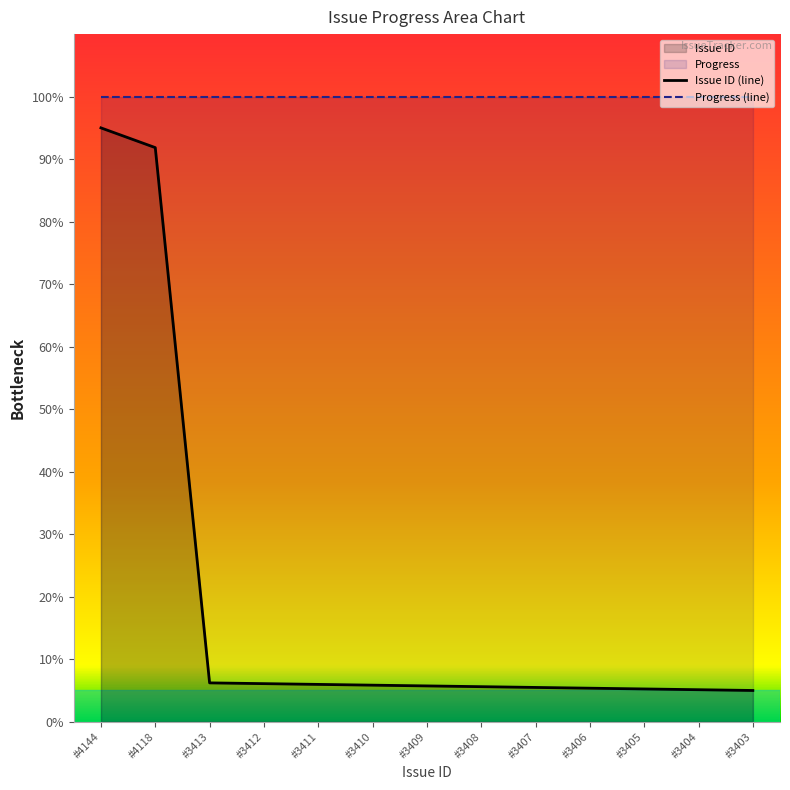

Rank the series at #3405 from highest to lowest value.

Progress (line), Issue ID (line)